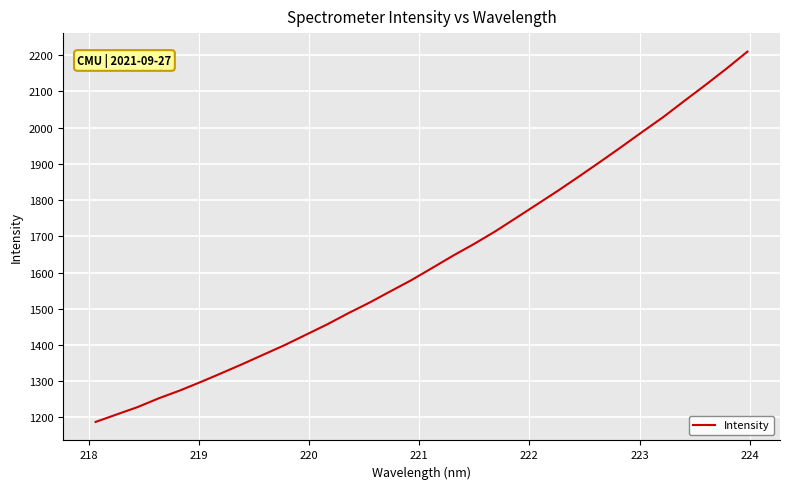

What is the greatest value displayed?

2210.0